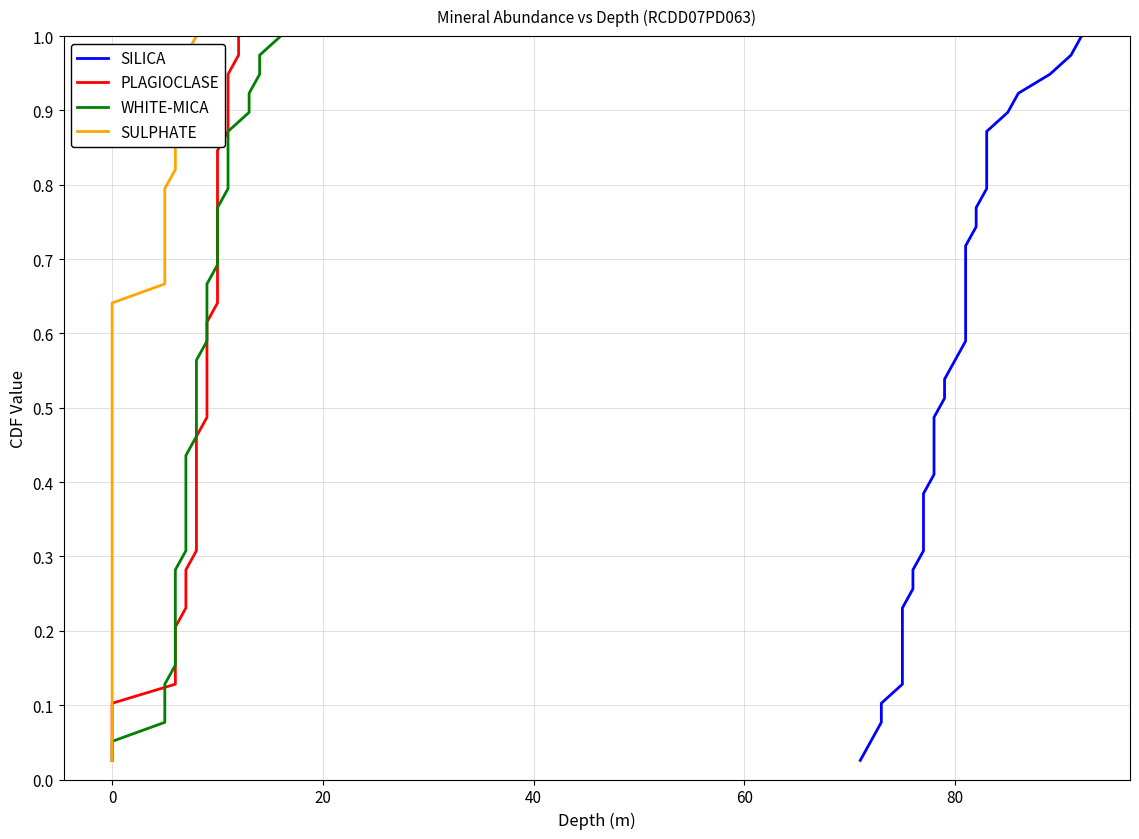

What is the maximum value for WHITE-MICA?

1.0